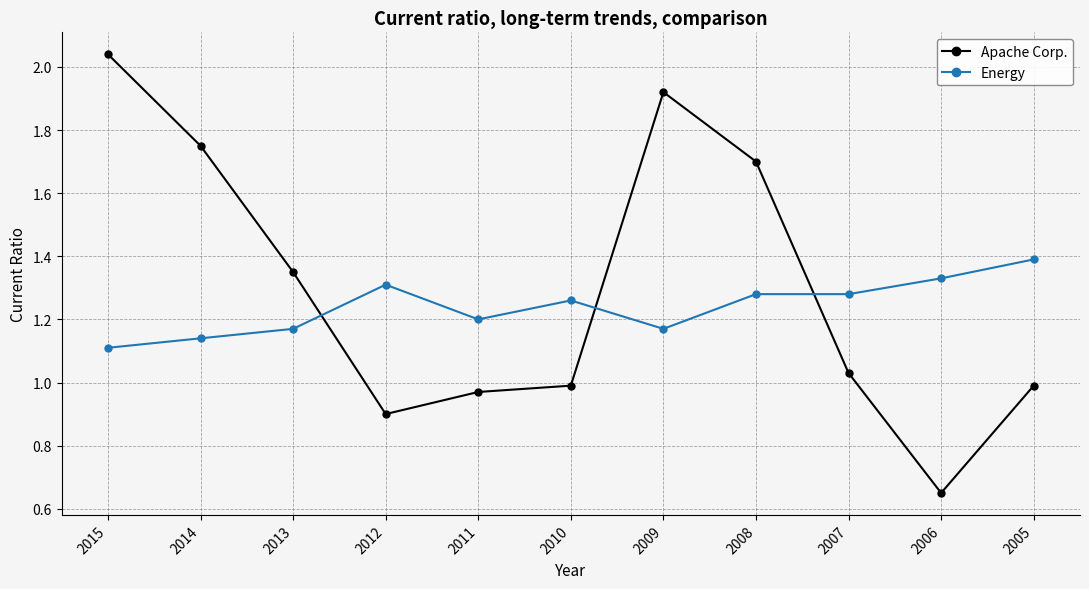

After their last crossing, which series has the higher values: Energy or Apache Corp.?

Energy